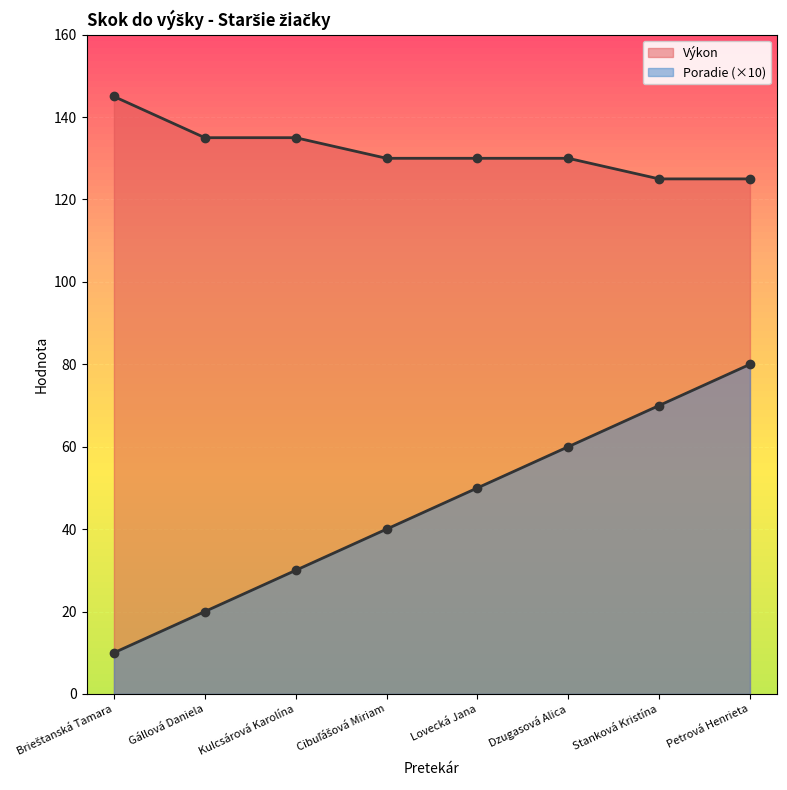

The Výkon series shows 191 at Petrová Henrieta. True or false?

False